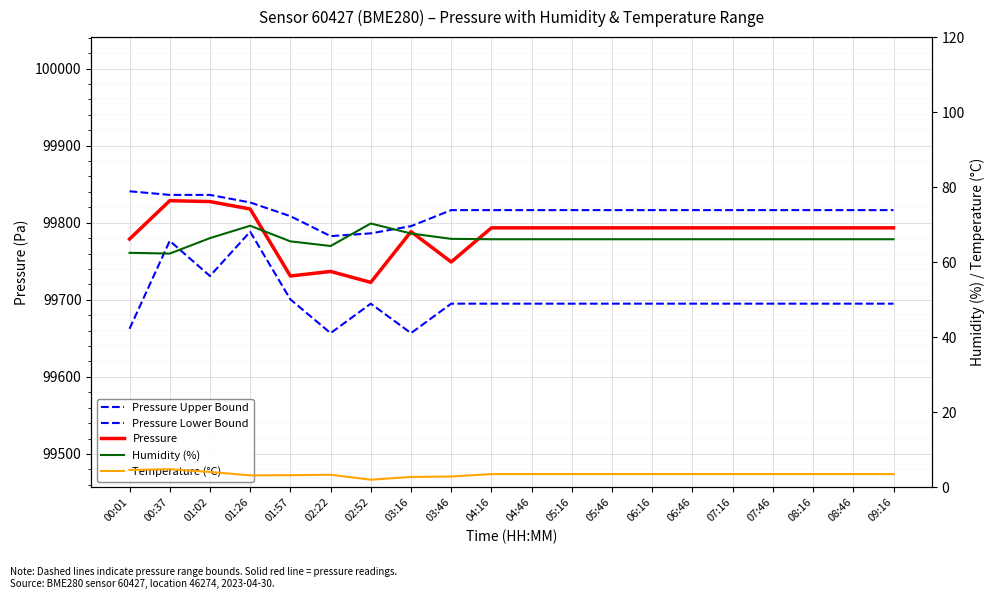

What are all the series names shown in the legend?

Pressure Upper Bound, Pressure Lower Bound, Pressure, Humidity (%), Temperature (°C)